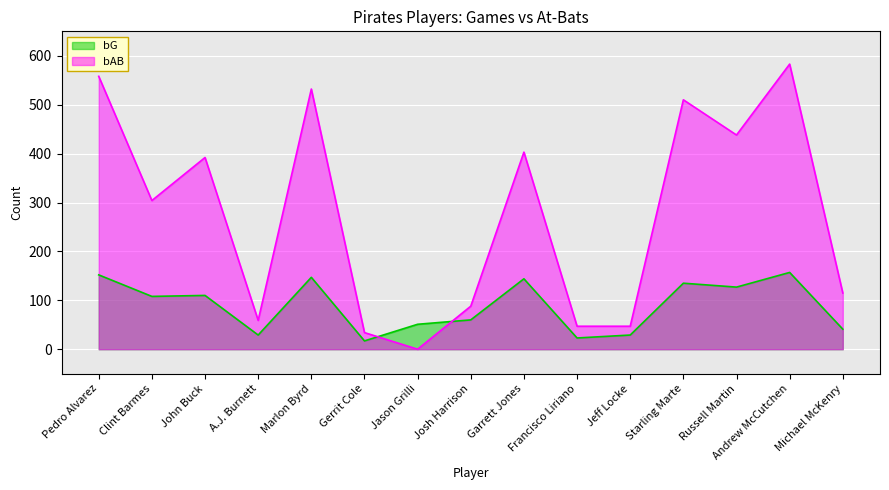

At John Buck, list the series in order from largest to smallest.

bAB, bG